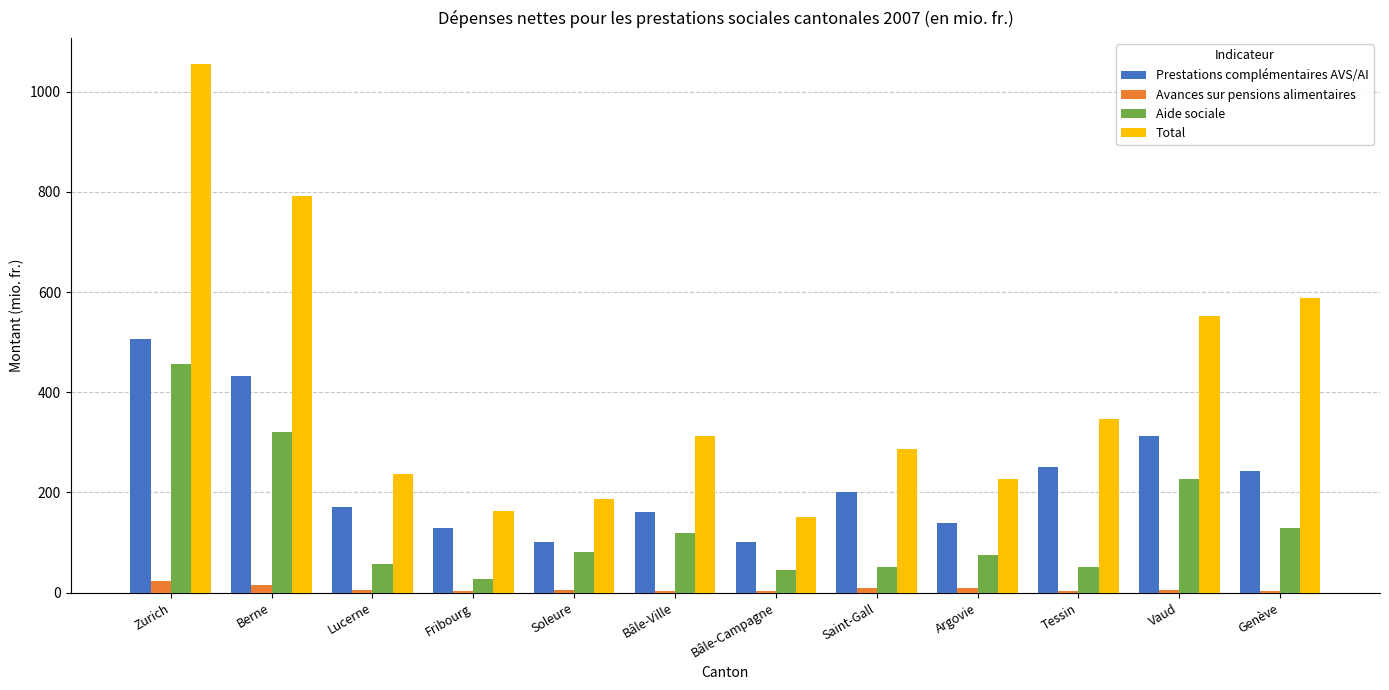

What are all the series names shown in the legend?

Prestations complémentaires AVS/AI, Avances sur pensions alimentaires, Aide sociale, Total